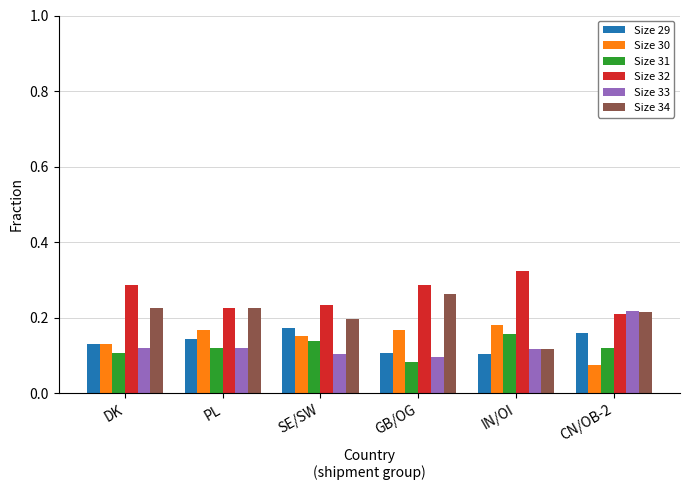

How many Size 29 values are between 0 and 1?

6